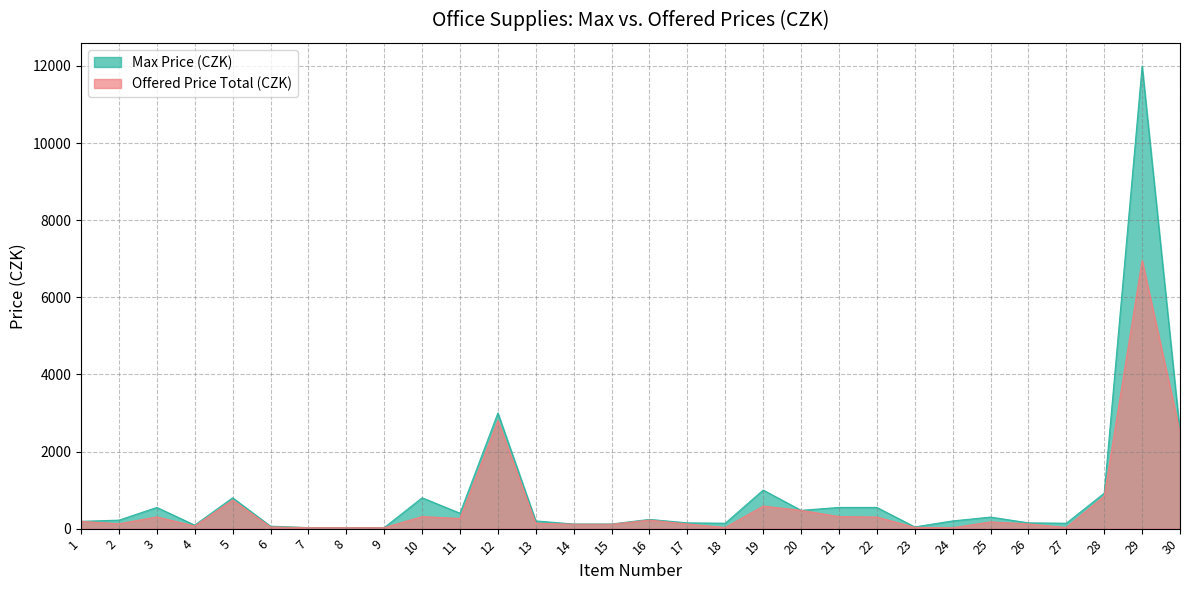

How many lines are shown in the chart?

2